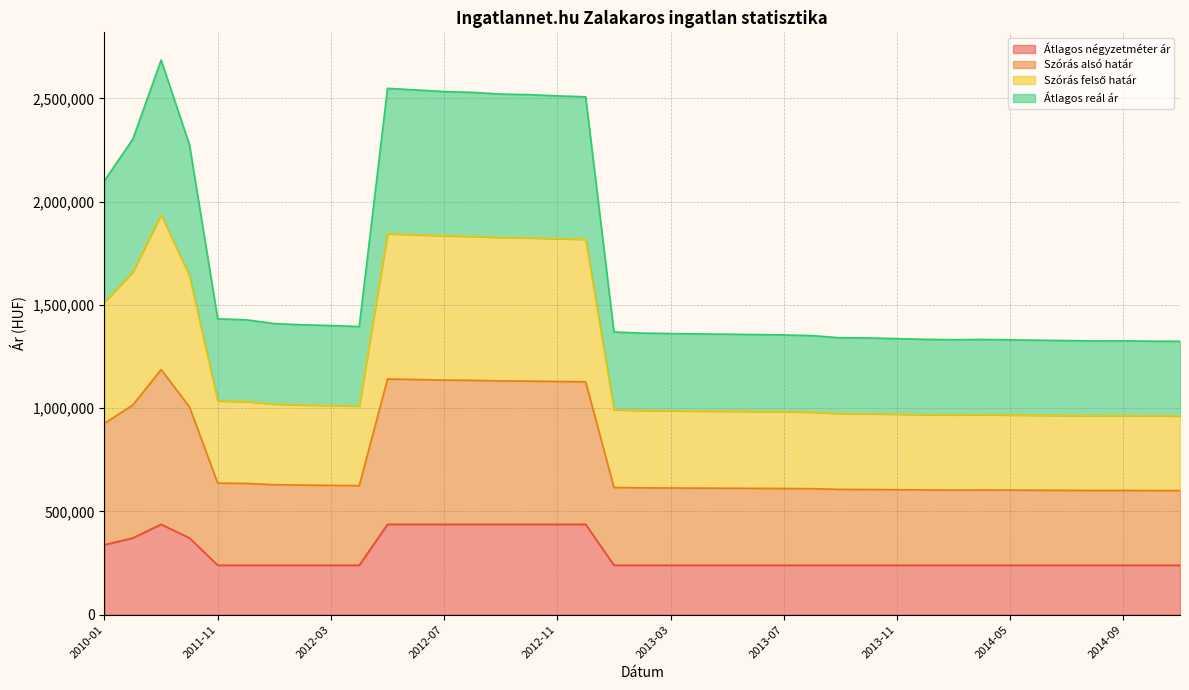

At which category does Szórás alsó határ reach its first local valley?

2012-04